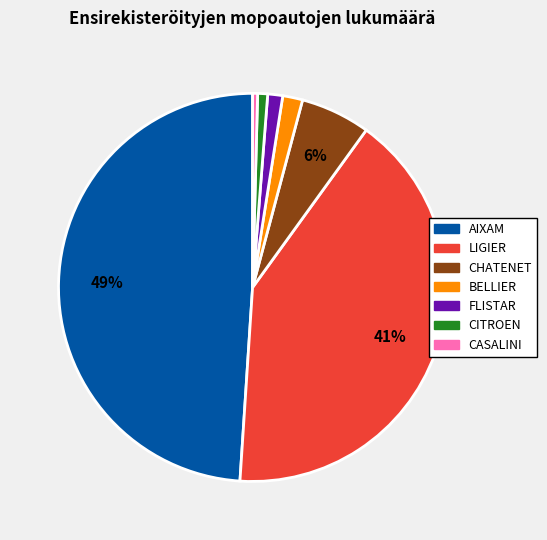

Is there a majority slice in this chart?

No